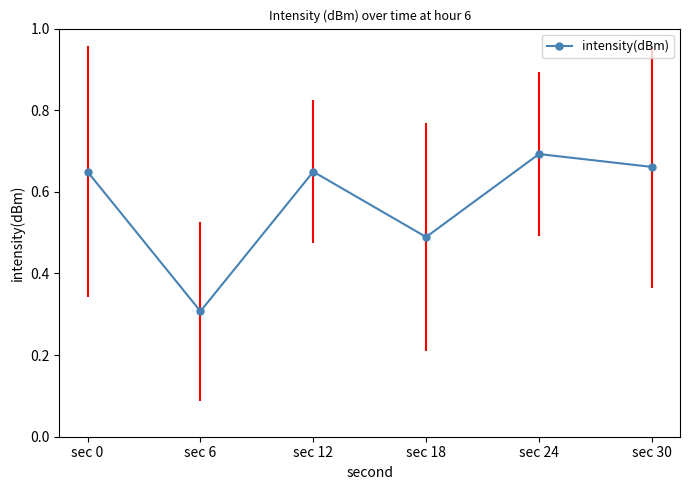

Rank the categories by value from lowest to highest.

sec 6, sec 18, sec 0, sec 12, sec 30, sec 24